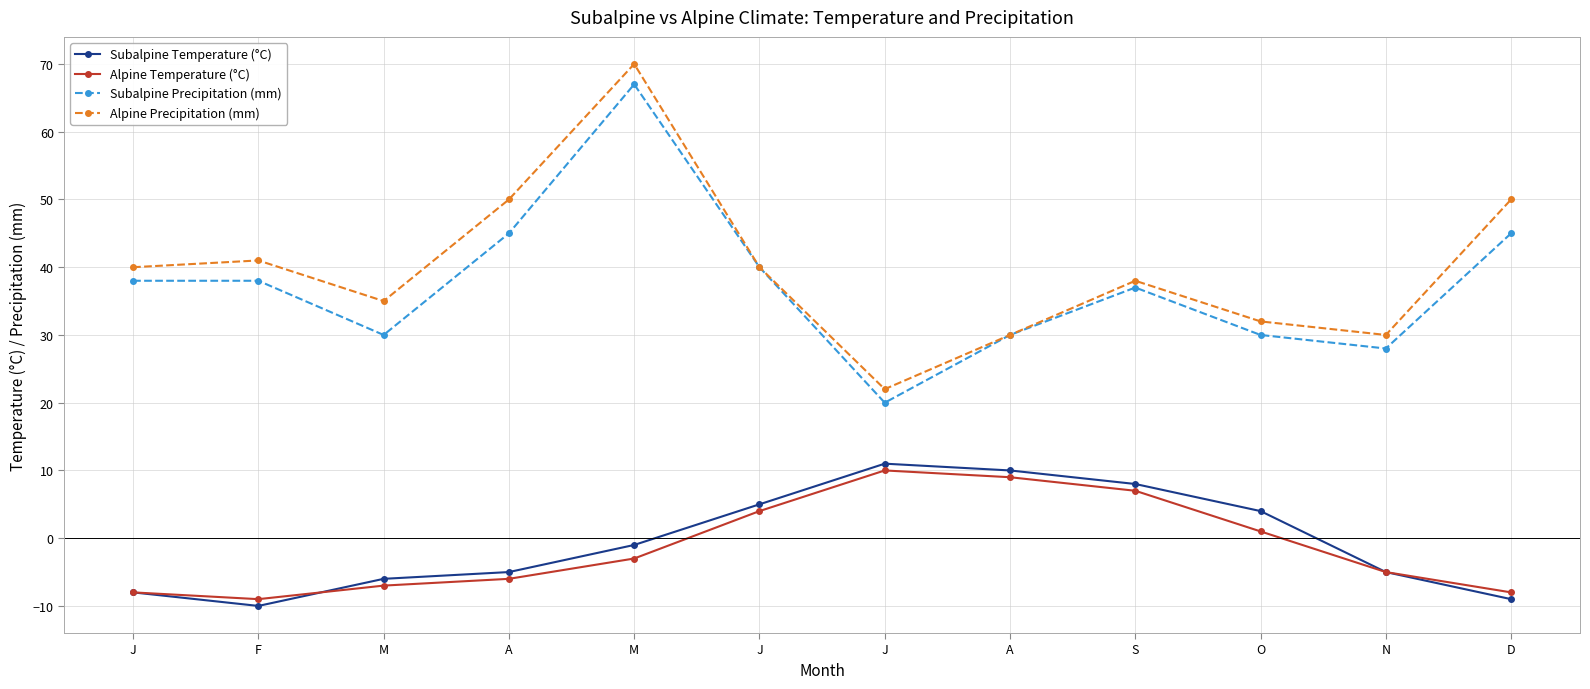

Between O and J, which is larger?

J